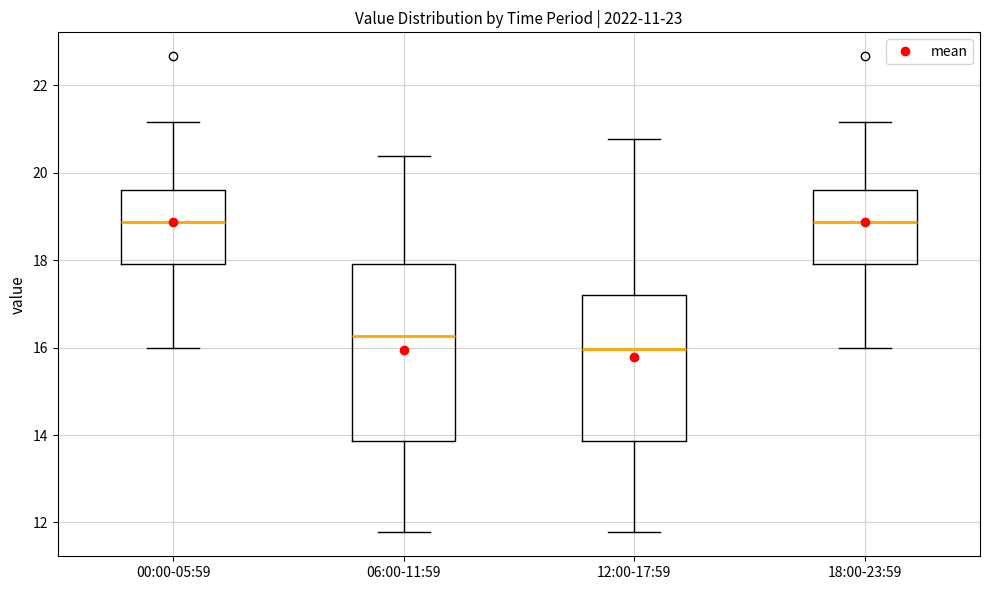

Where does the lower whisker of the box for 00:00-05:59 end on the y-axis? The values are not printed on the chart, so give them approximately, as read against the axis.

16.0